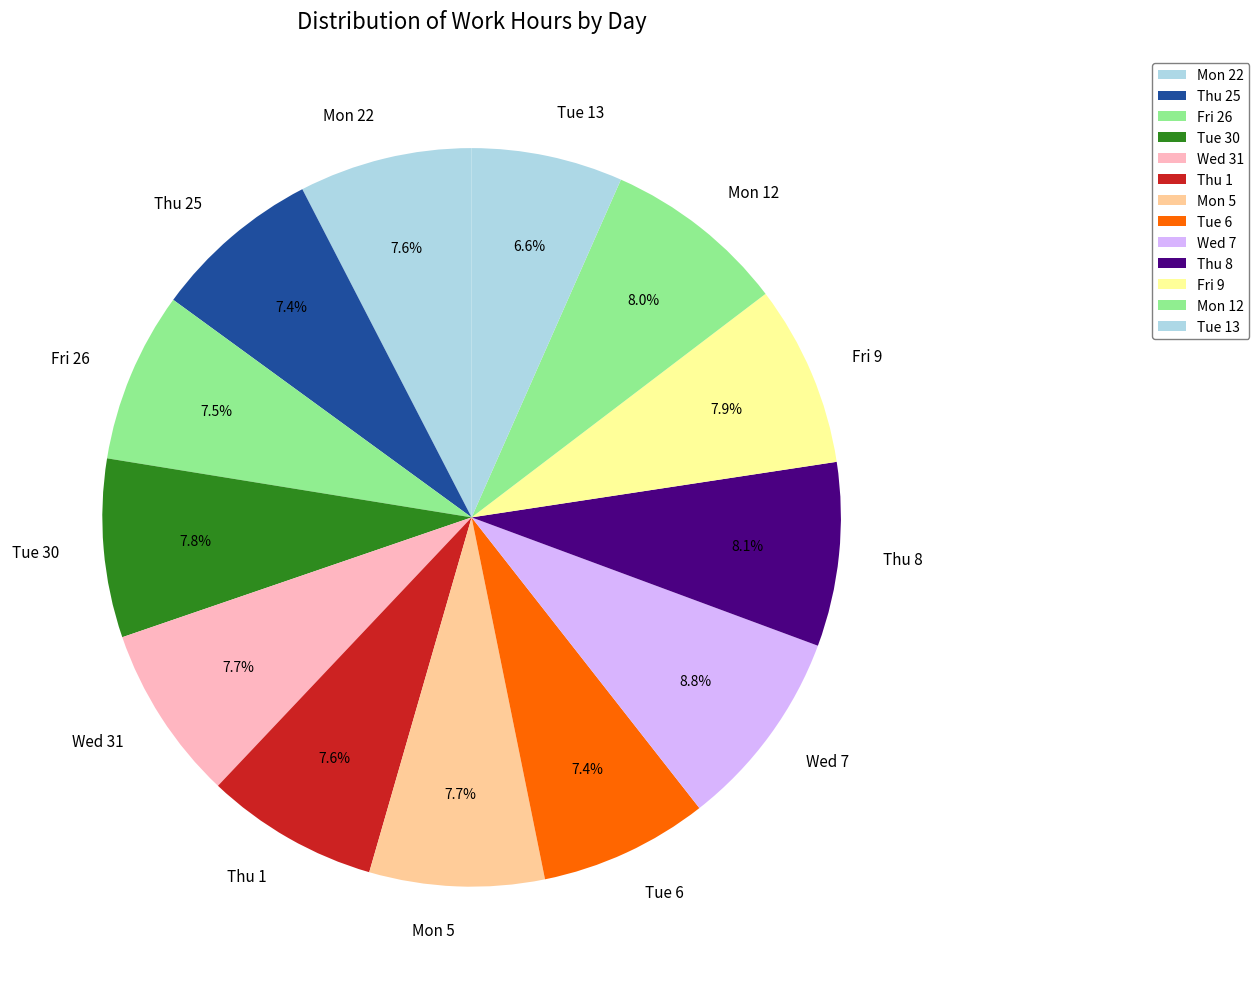

Count the number of slices in the pie.

13